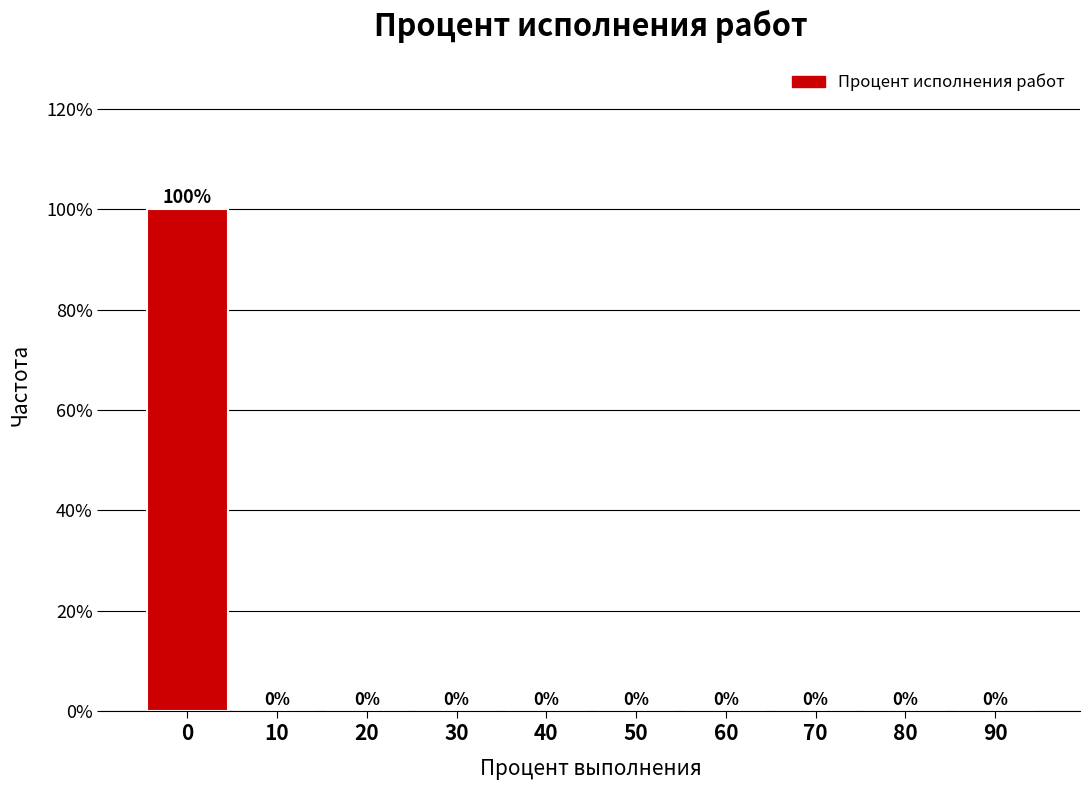

Reading right to left, extract all data points from this chart.

90=0	80=0	70=0	60=0	50=0	40=0	30=0	20=0	10=0	0=100